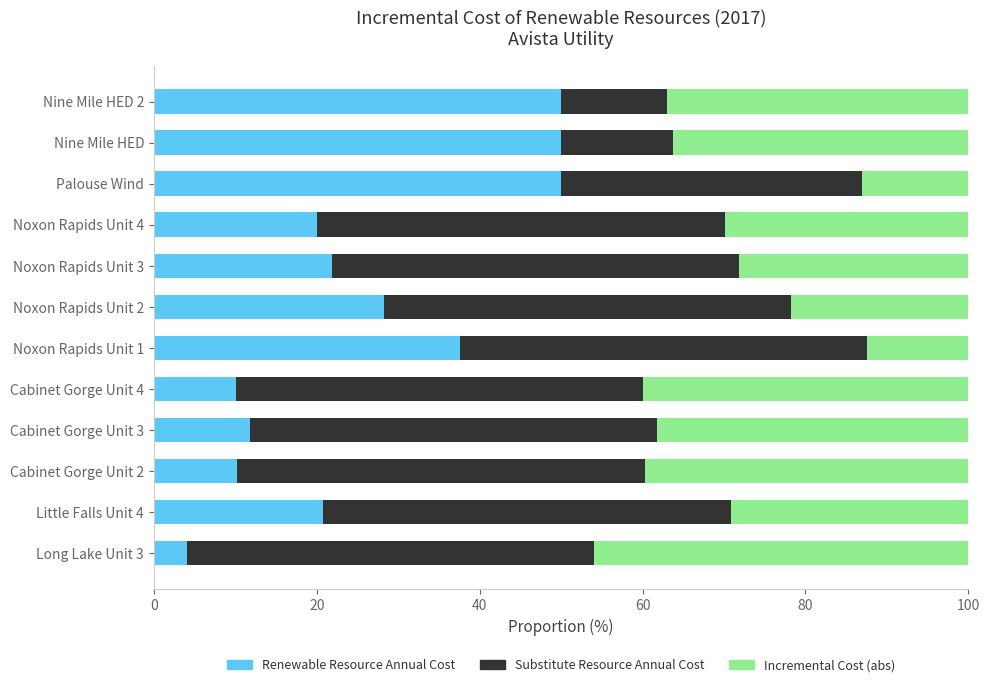

Is it true that Renewable Resource Annual Cost equals 28.3 at Noxon Rapids Unit 2?

True